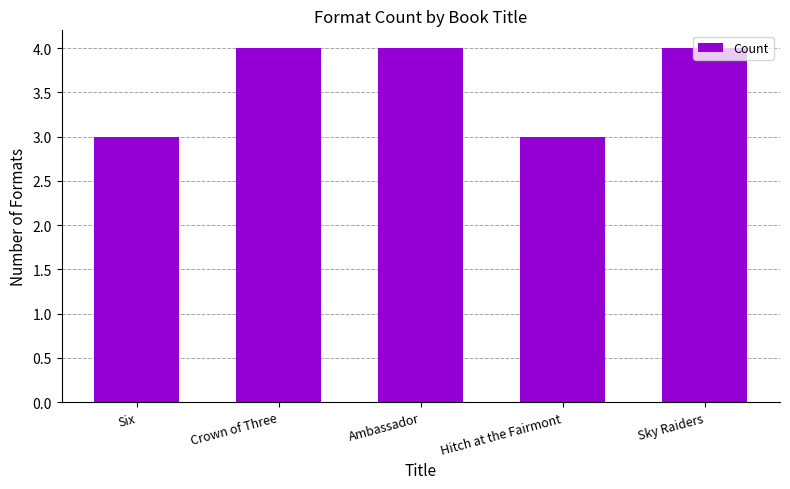

Approximately how many times larger is the value at Sky Raiders compared to Crown of Three?

1.0